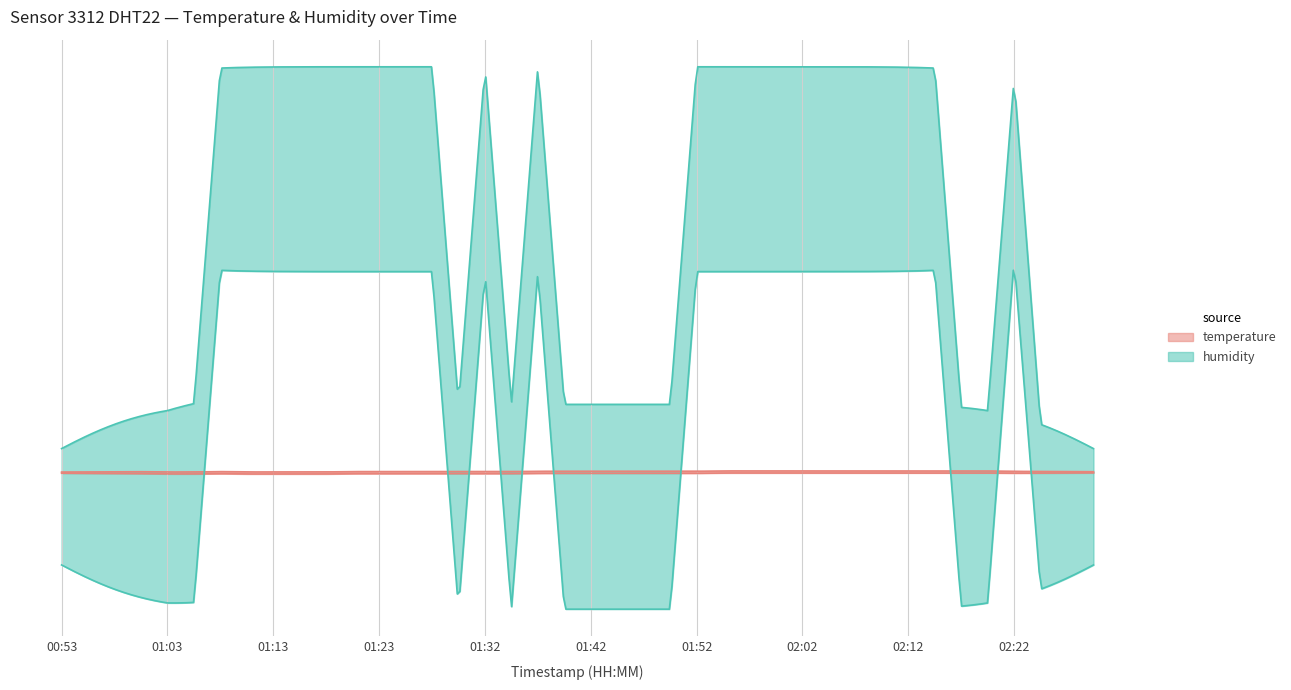

Is it true that temperature equals 10.9 at 01:13?

True